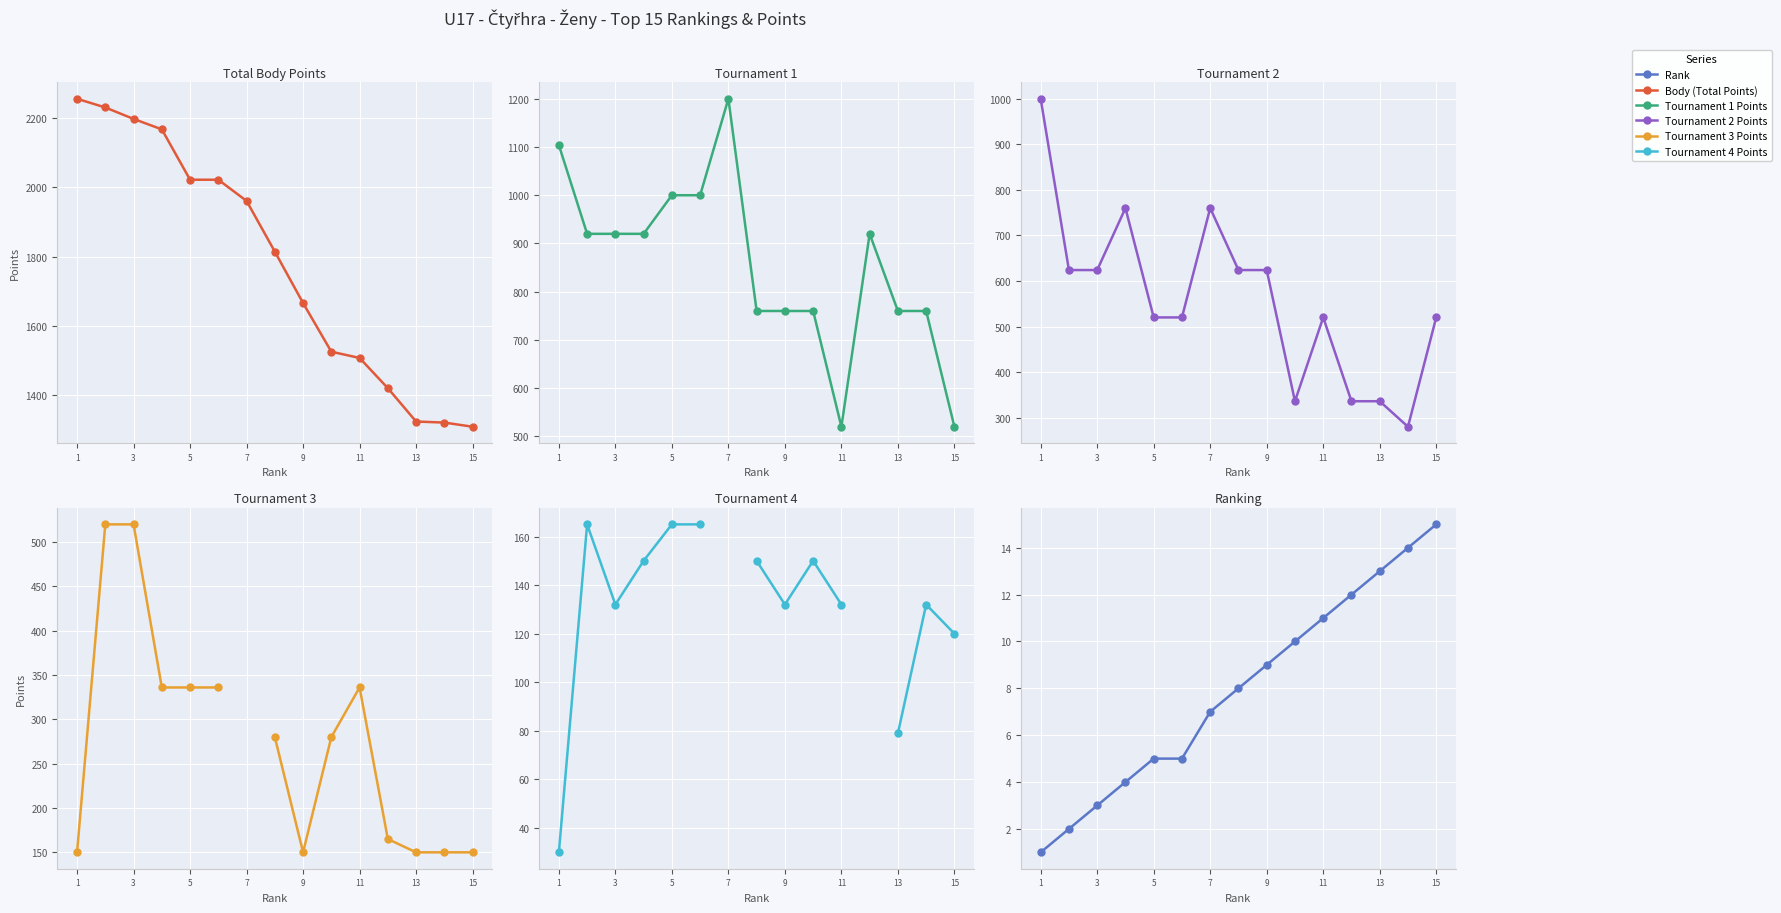

List the labels in order of Rank value, largest first.

14, 13, 12, 11, 10, 9, 8, 15, 13, 9, 11, 7, 5, 3, 1